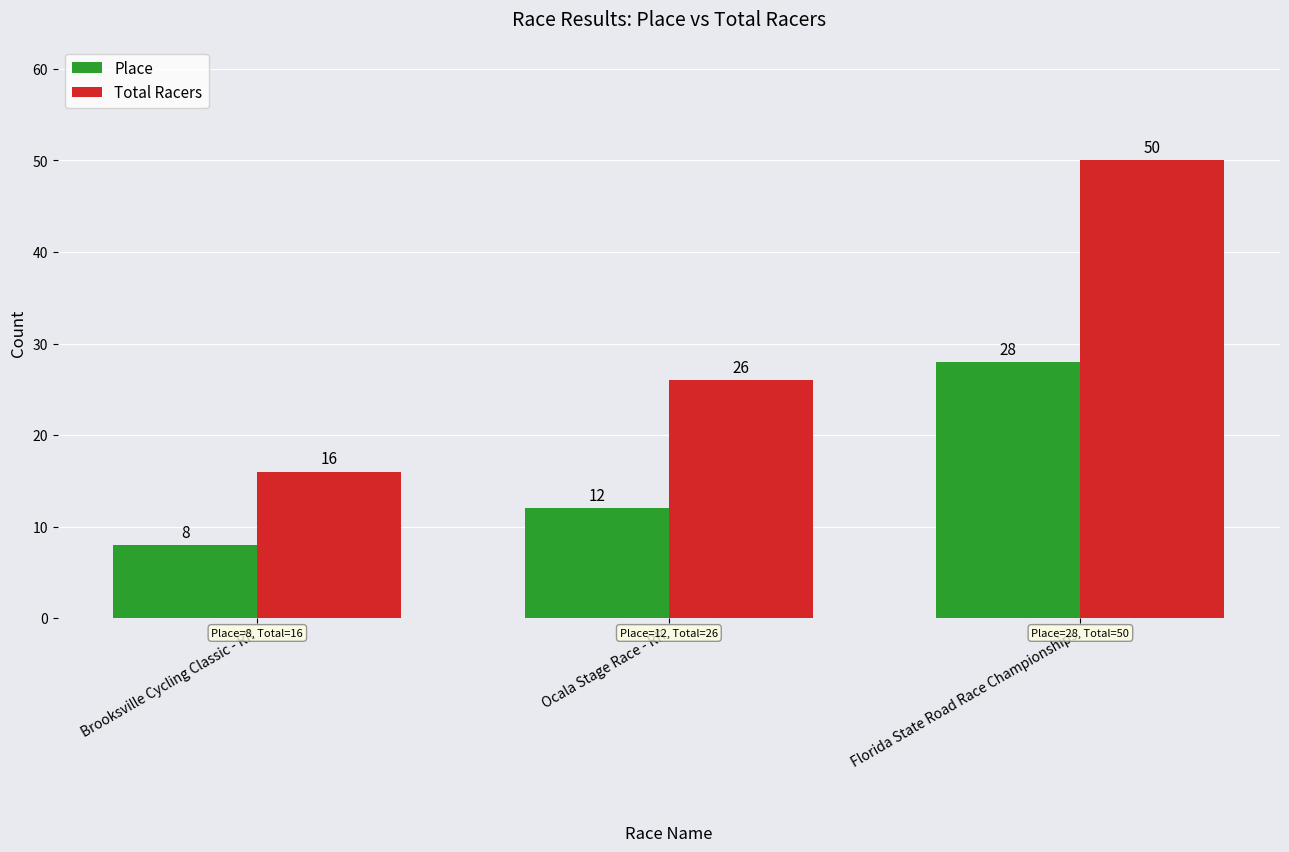

Where is Total Racers nearest to the value 33?

Ocala Stage Race - RR